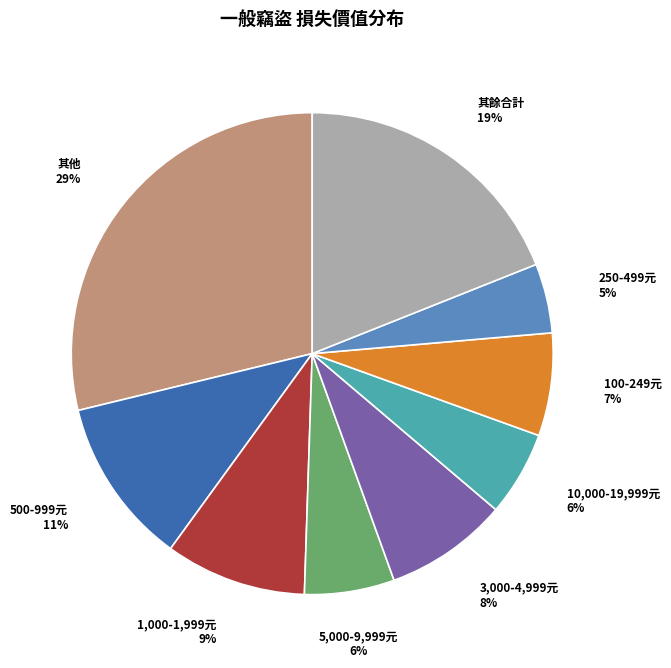

To the nearest percent, what is the combined percentage of 1,000-1,999元 and 10,000-19,999元?

15%